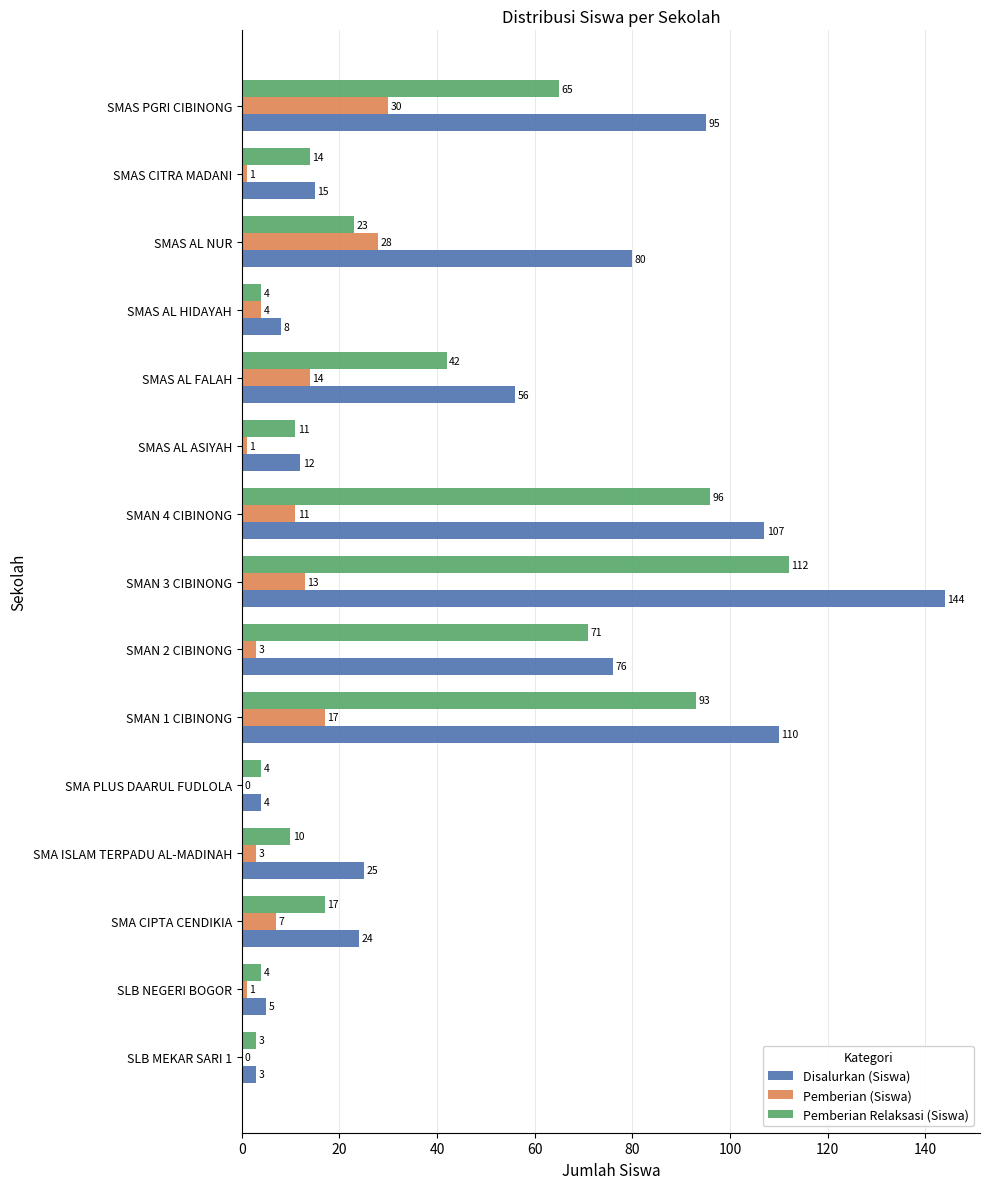

The value of Disalurkan (Siswa) at SMAN 4 CIBINONG is 189. True or false?

False